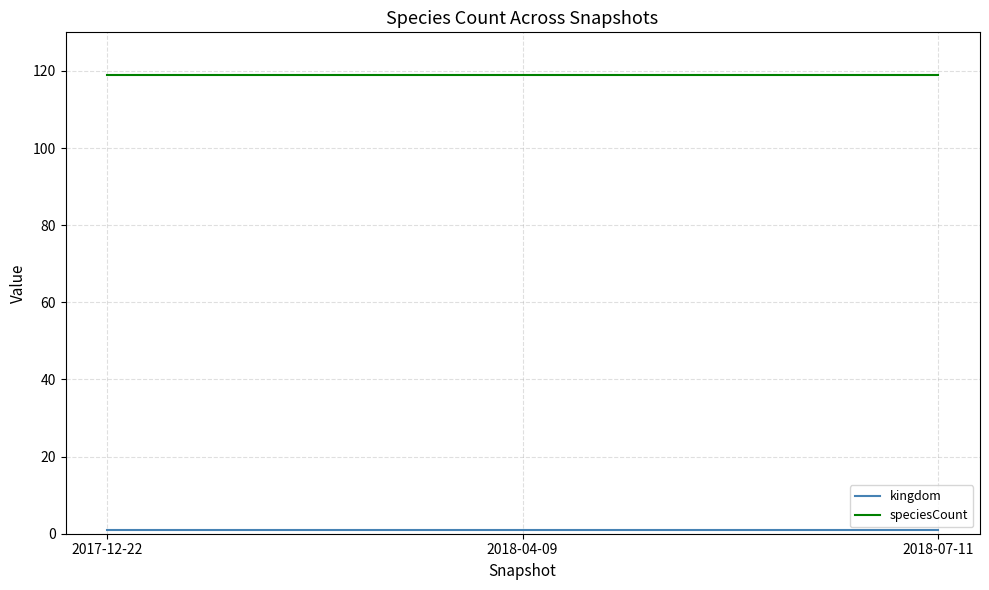

The value of speciesCount at 2017-12-22 is 158. True or false?

False